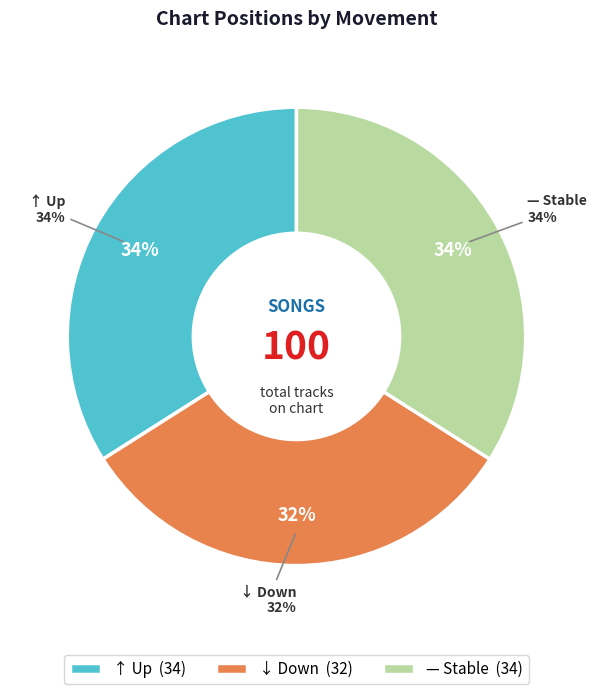

Which category has the biggest portion of the pie?

up